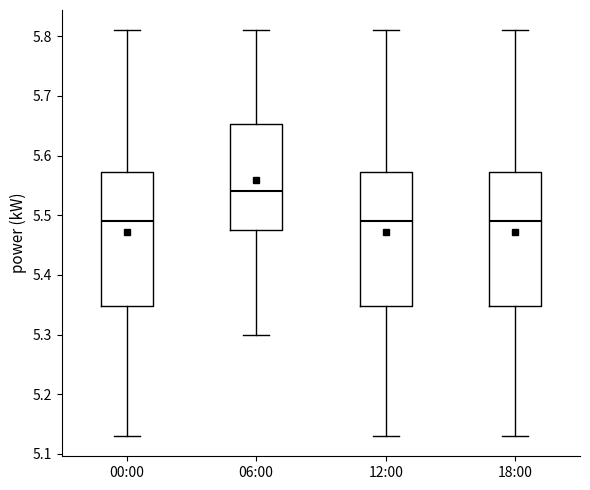

Where does the median line of the box for 12:00 sit on the y-axis? The values are not printed on the chart, so give them approximately, as read against the axis.

5.49